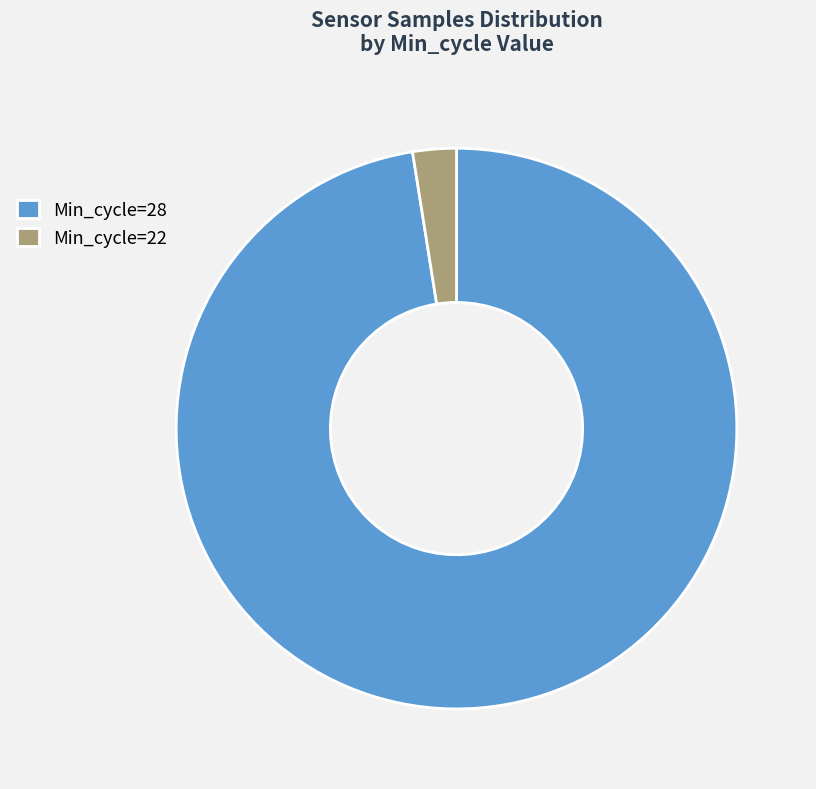

True or false: Min_cycle=28 accounts for 97% of the total.

True